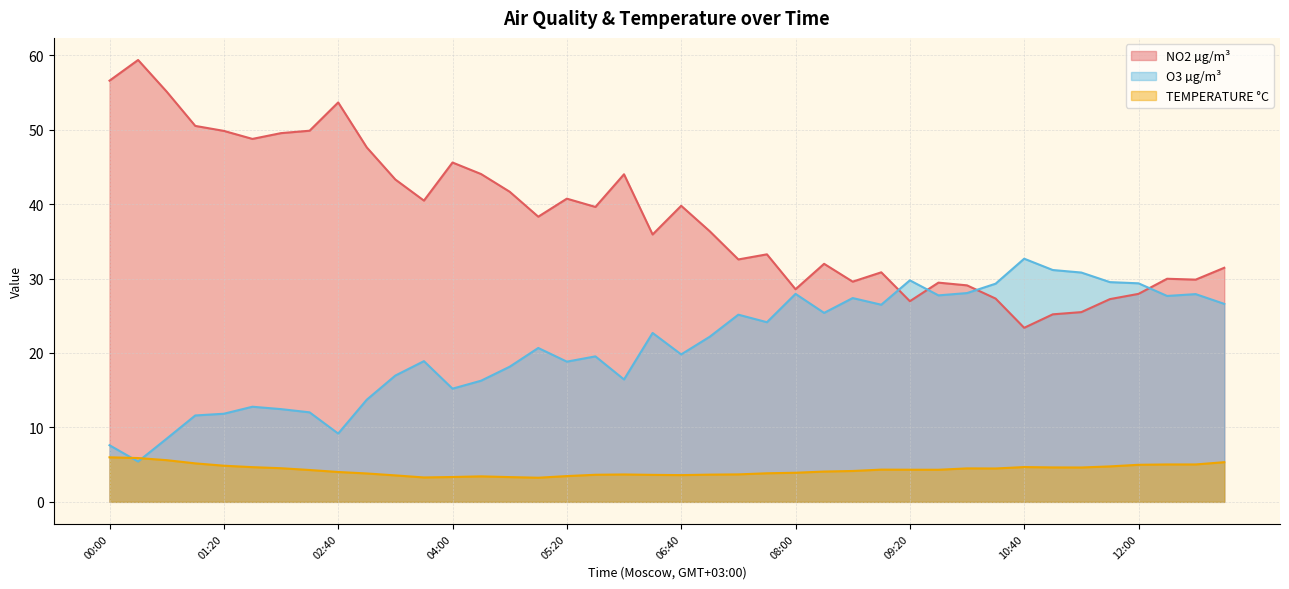

Reading left to right, what are all the values shown in this chart?

NO2 µg/m³: 00:00=56.6	00:20=59.4	00:40=55.1	01:00=50.5	01:20=49.8	01:40=48.8	02:00=49.5	02:20=49.9	02:40=53.7	03:00=47.6	03:20=43.3	03:40=40.5	04:00=45.6	04:20=44.0	04:40=41.7	05:00=38.3	05:20=40.7	05:40=39.6	06:00=44.0	06:20=35.9	06:40=39.8	07:00=36.3	07:20=32.6	07:40=33.2	08:00=28.6	08:20=32.0	08:40=29.6	09:00=30.8	09:20=27.0	09:40=29.4	10:00=29.1	10:20=27.3	10:40=23.4	11:00=25.2	11:20=25.5	11:40=27.2	12:00=27.9	12:20=30.0	12:40=29.9	13:00=31.4
O3 µg/m³: 00:00=7.6	00:20=5.4	00:40=8.5	01:00=11.6	01:20=11.8	01:40=12.8	02:00=12.5	02:20=12.0	02:40=9.2	03:00=13.7	03:20=17.0	03:40=18.9	04:00=15.2	04:20=16.3	04:40=18.2	05:00=20.7	05:20=18.8	05:40=19.5	06:00=16.4	06:20=22.7	06:40=19.8	07:00=22.2	07:20=25.1	07:40=24.1	08:00=27.9	08:20=25.4	08:40=27.4	09:00=26.5	09:20=29.8	09:40=27.7	10:00=28.0	10:20=29.3	10:40=32.7	11:00=31.1	11:20=30.8	11:40=29.5	12:00=29.4	12:20=27.7	12:40=27.9	13:00=26.6
TEMPERATURE °C: 00:00=6.0	00:20=5.9	00:40=5.6	01:00=5.2	01:20=4.9	01:40=4.7	02:00=4.5	02:20=4.3	02:40=4.0	03:00=3.8	03:20=3.6	03:40=3.3	04:00=3.3	04:20=3.4	04:40=3.3	05:00=3.2	05:20=3.5	05:40=3.6	06:00=3.7	06:20=3.6	06:40=3.6	07:00=3.7	07:20=3.7	07:40=3.8	08:00=3.9	08:20=4.1	08:40=4.1	09:00=4.3	09:20=4.3	09:40=4.3	10:00=4.5	10:20=4.5	10:40=4.7	11:00=4.6	11:20=4.6	11:40=4.8	12:00=5.0	12:20=5.0	12:40=5.0	13:00=5.3